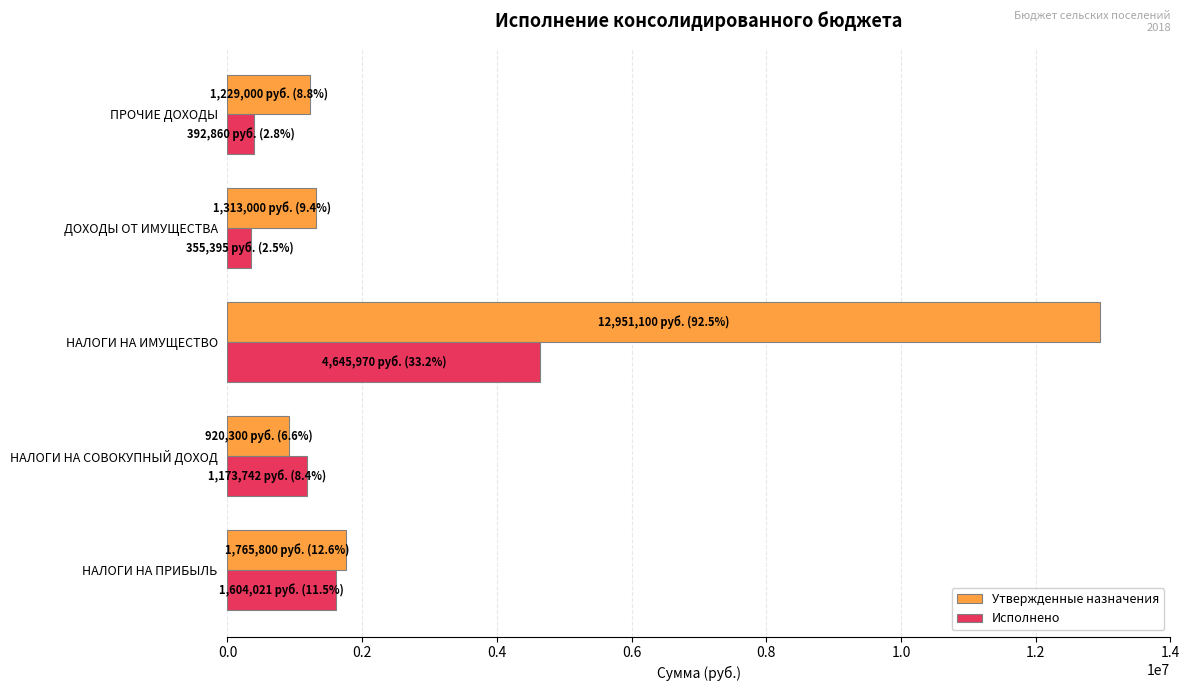

True or false: Утвержденные назначения has a value of 2142471.9 at ДОХОДЫ ОТ ИМУЩЕСТВА.

False